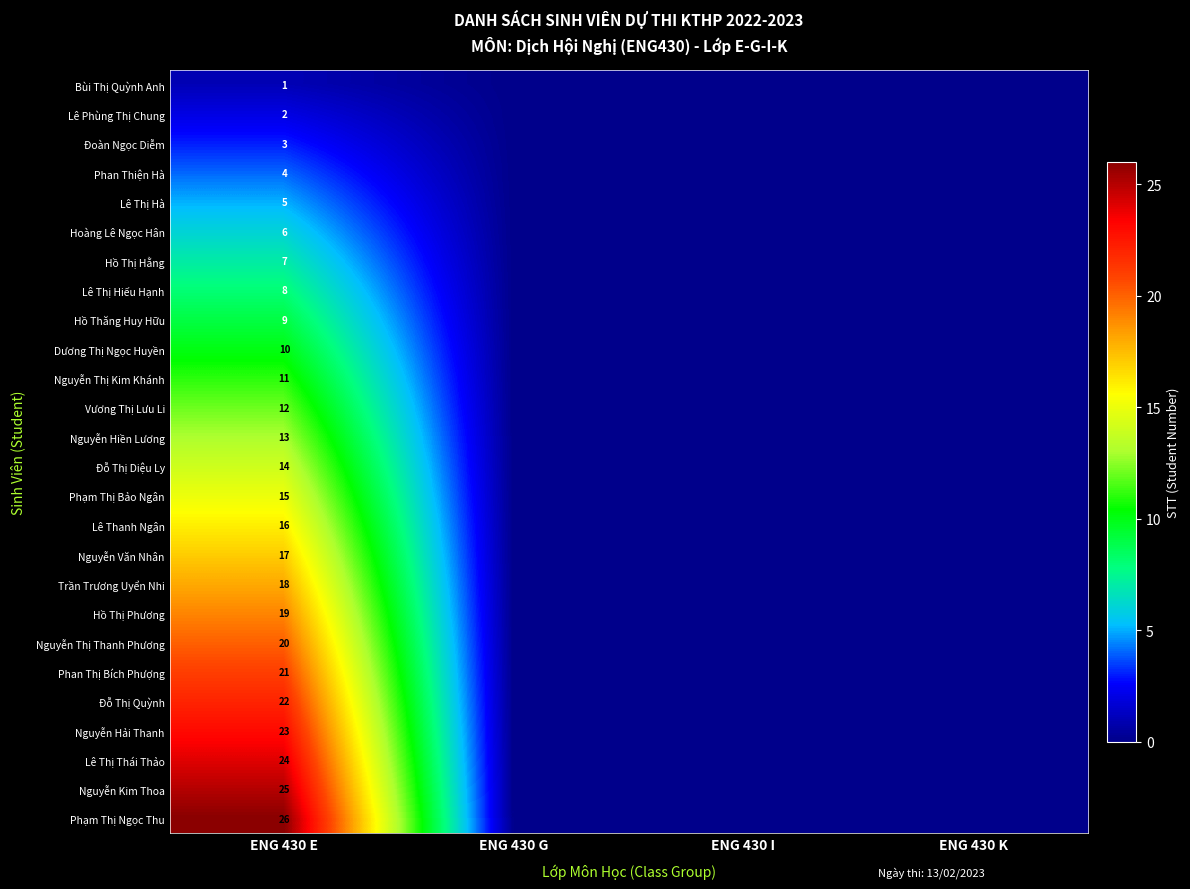

True or false: Hồ Thị Hằng has a value of 3 at ENG 430 E.

False